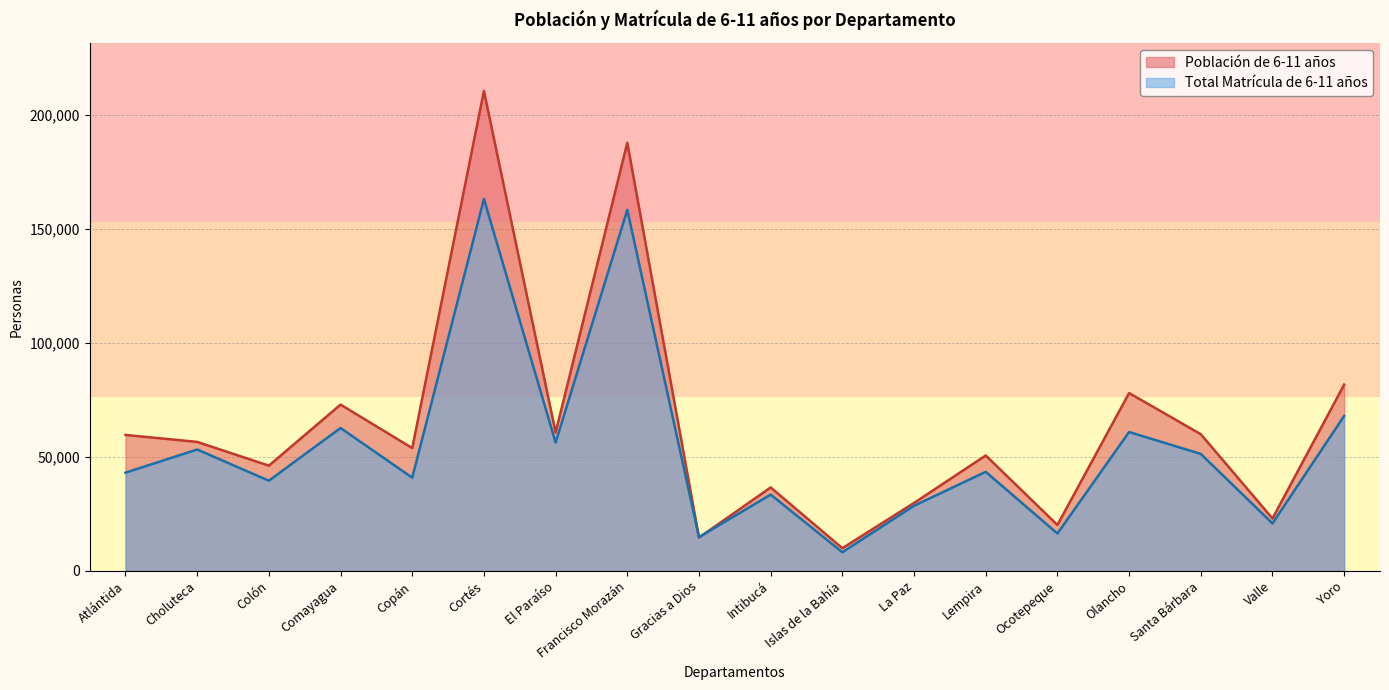

At which label does Población de 6-11 años reach its minimum?

Islas de la Bahía